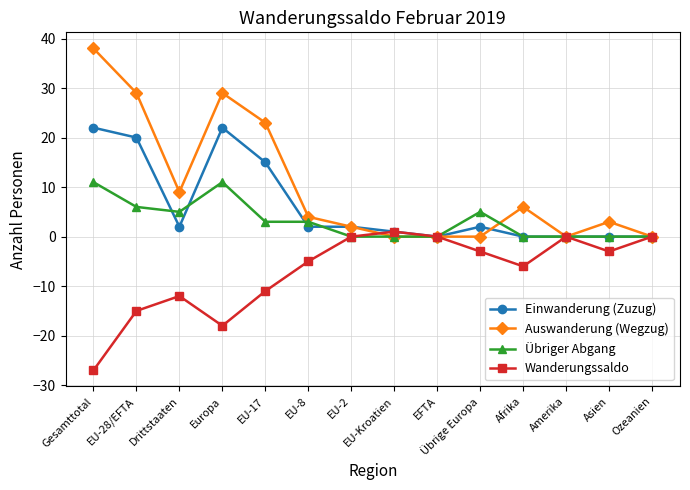

What is the maximum value for Einwanderung (Zuzug)?

22